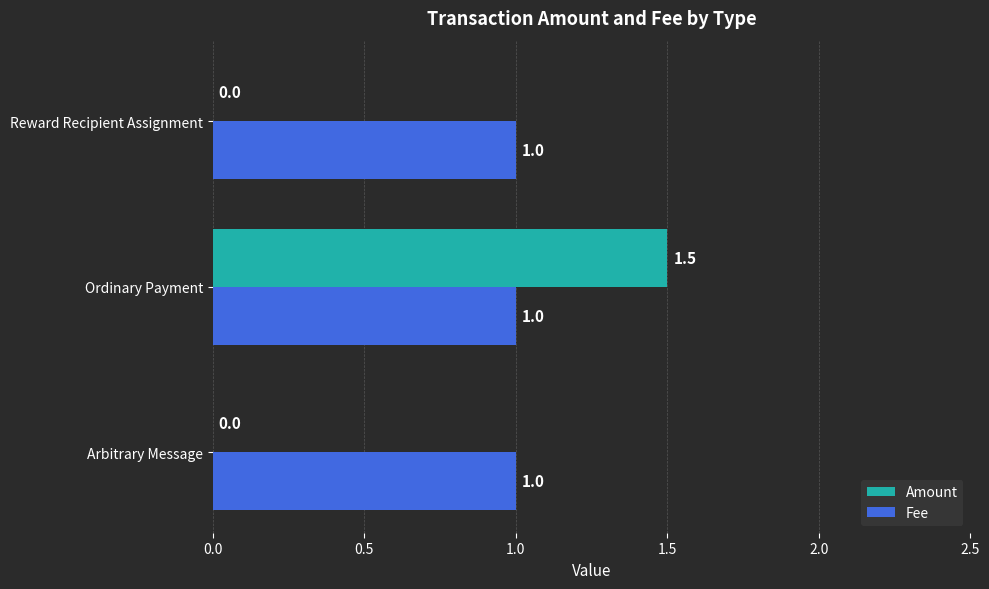

What is the sum of the Fee values at Arbitrary Message and Reward Recipient Assignment?

2.0